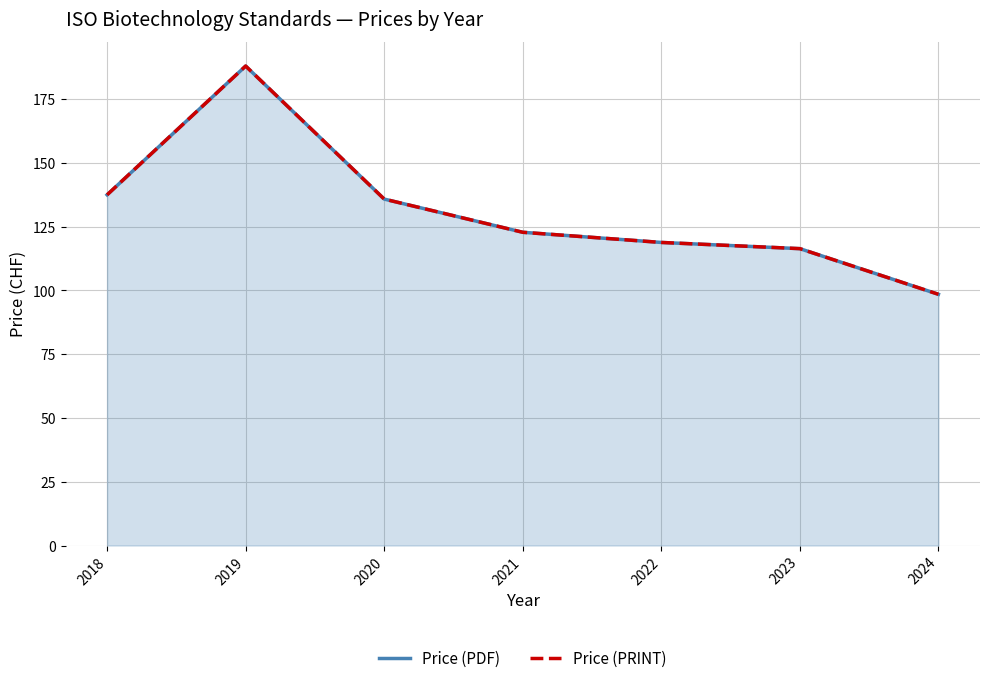

True or false: Price (PRINT) and Price (PDF) cross at least once.

False